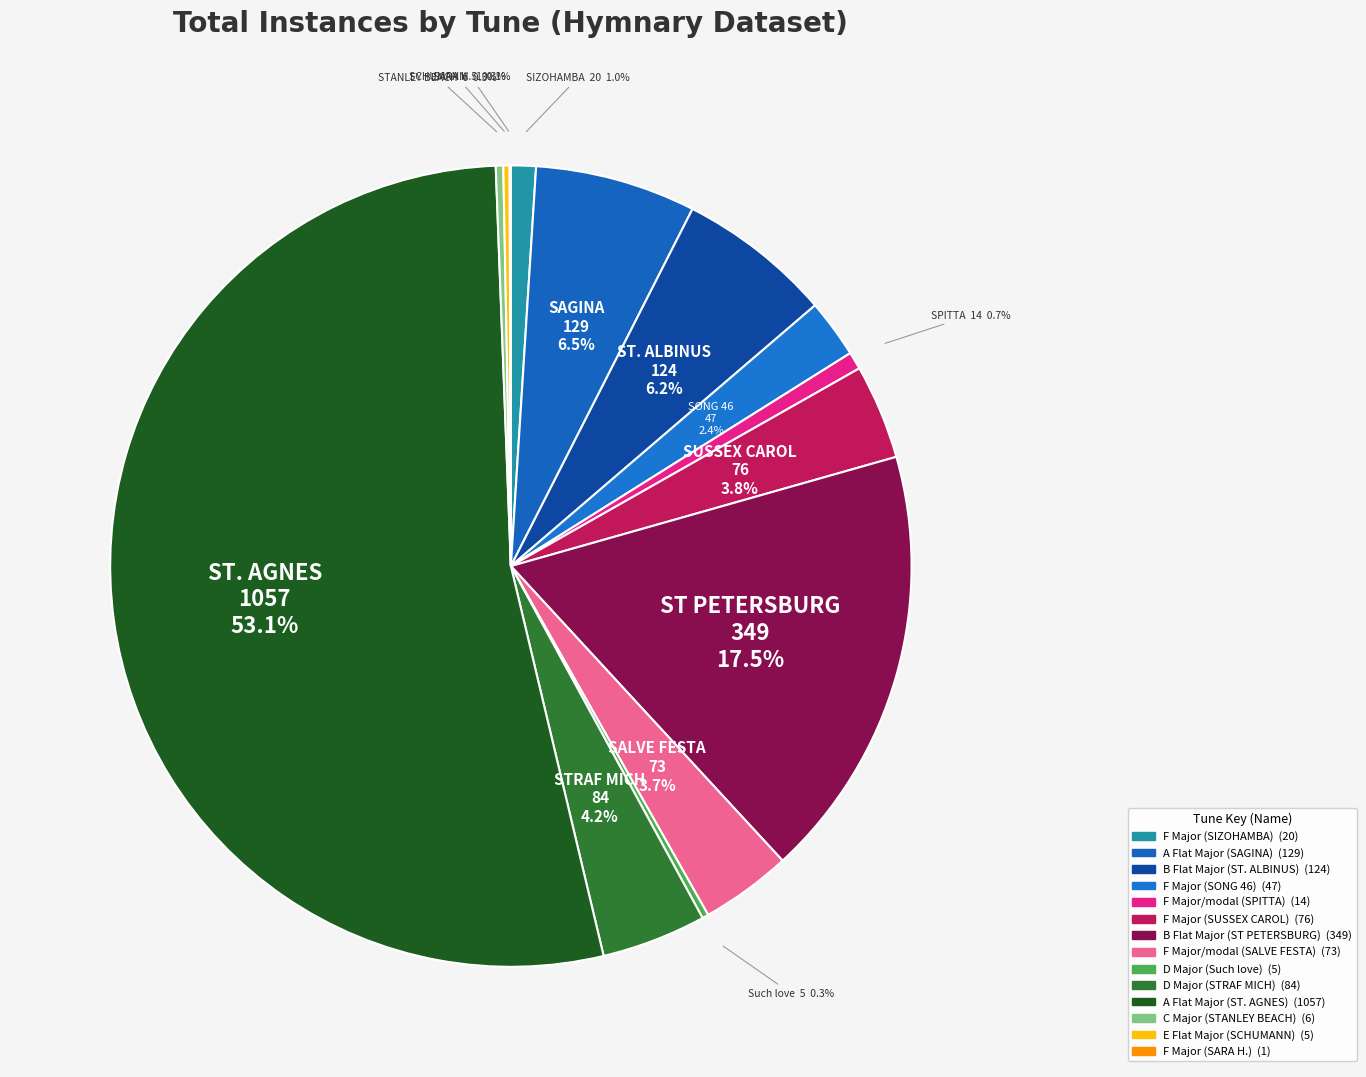

Which category has the smallest portion of the pie?

F Major (SARA H.)